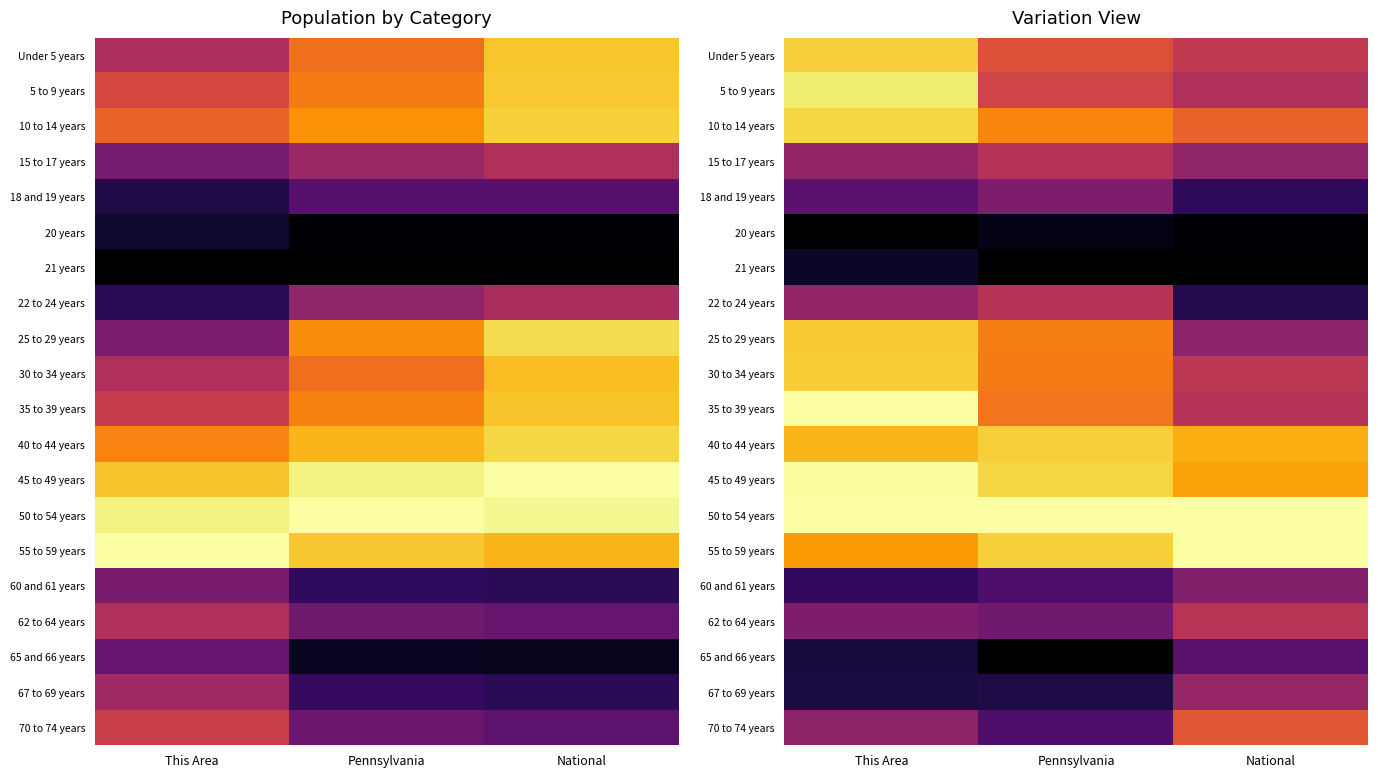

At which label does 10 to 14 years reach its minimum?

National